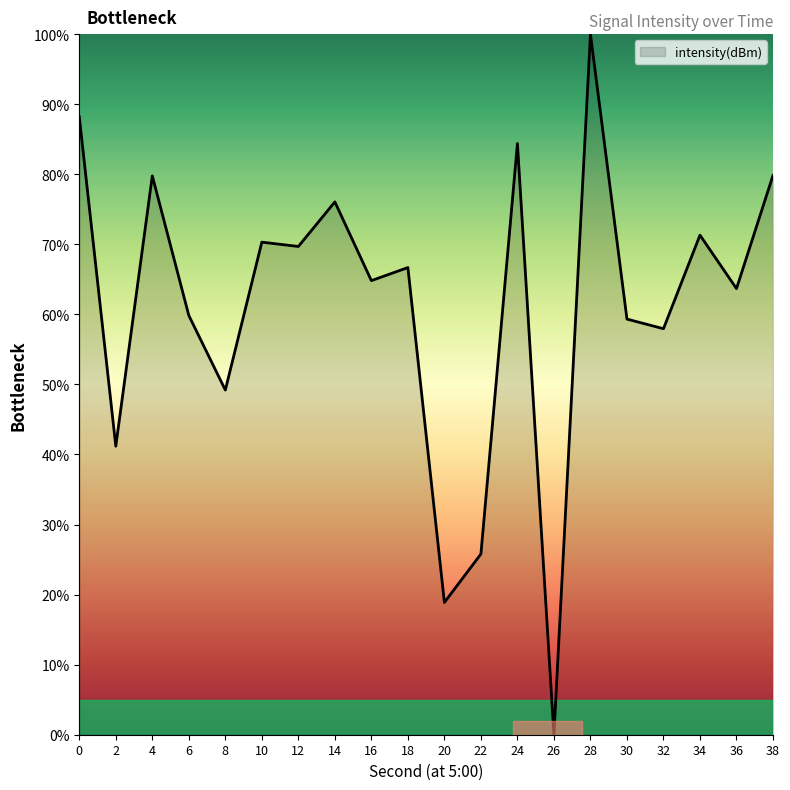

True or false: the data has more than 0 interior local peaks.

True